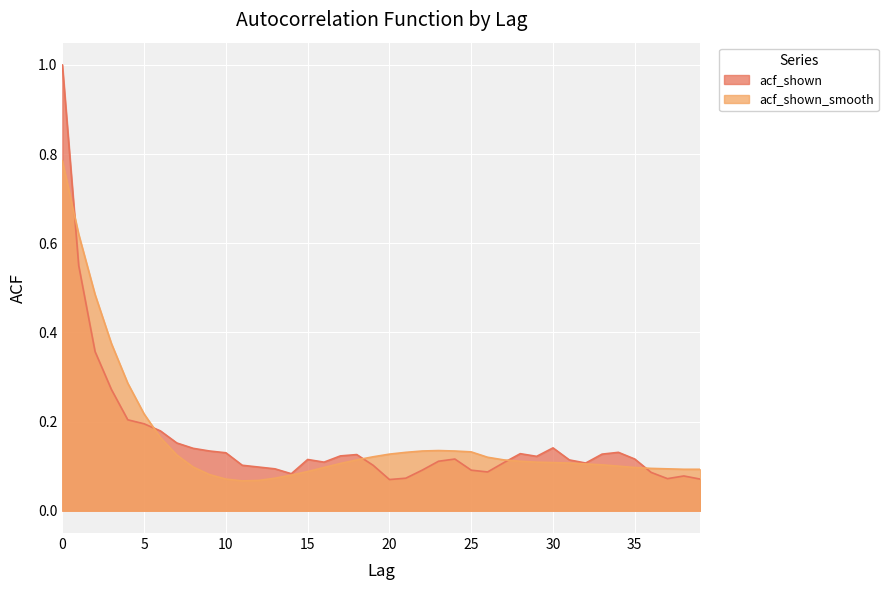

Is the value of acf_shown at 7 greater than the value of acf_shown_smooth at 36?

Yes